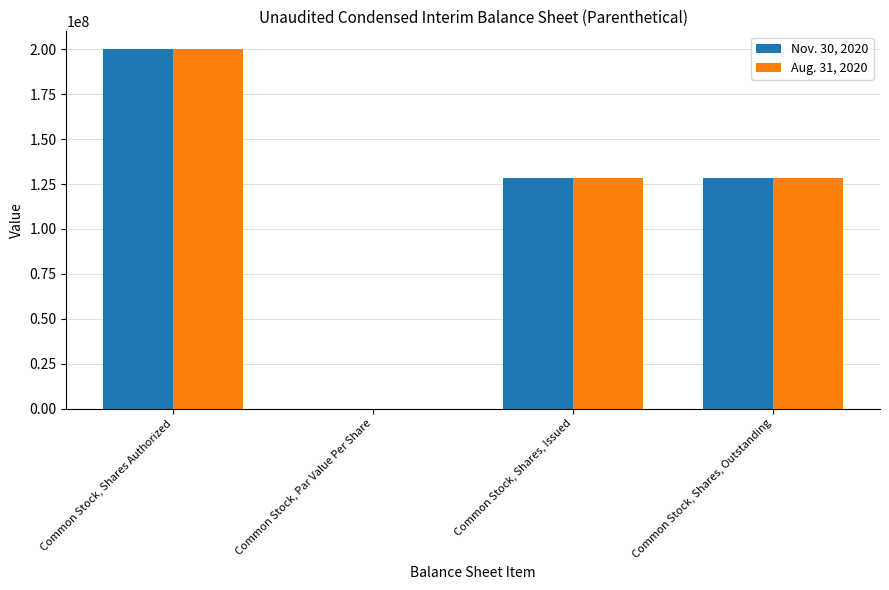

What is the total value across all series at Common Stock, Shares, Issued?

256943400.0